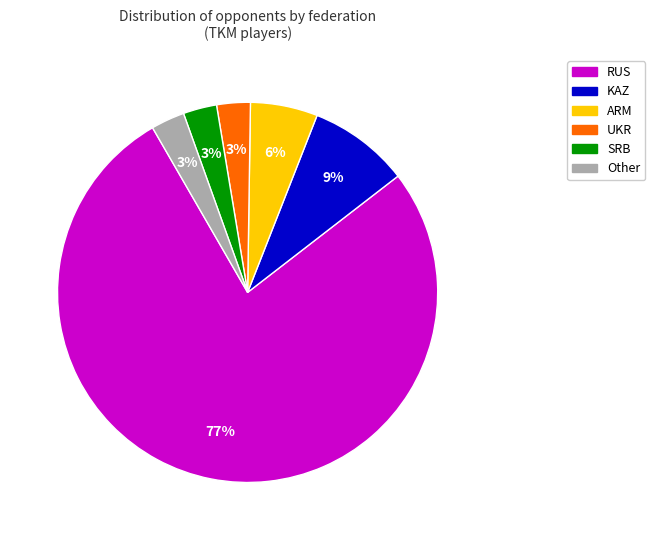

Is there any slice that represents more than half of the pie?

Yes